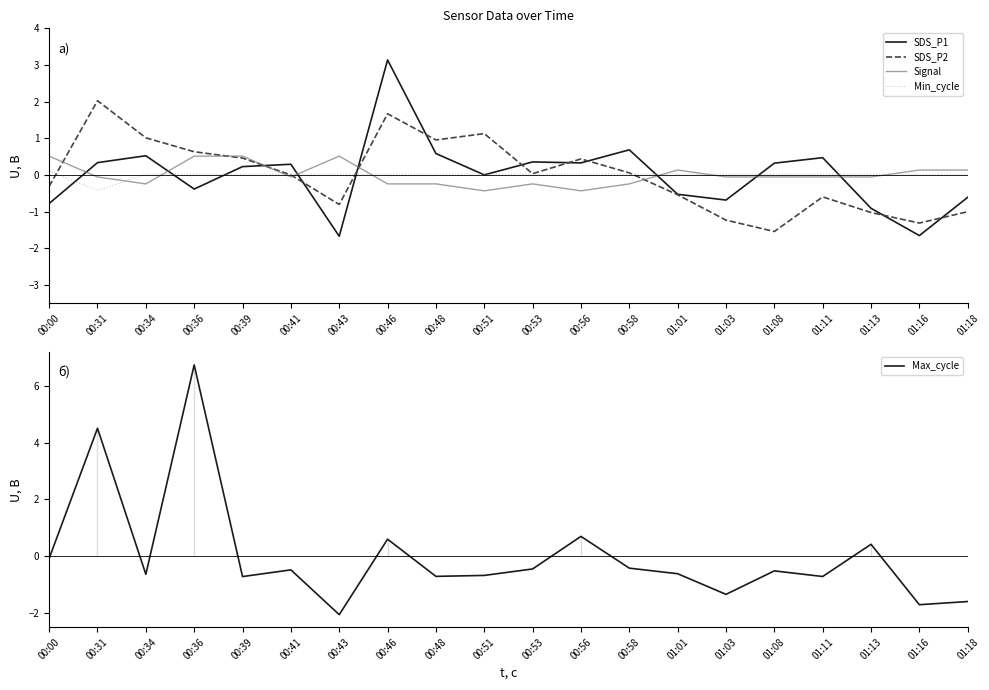

In Max_cycle, how many points are lower than both neighbors (excluding endpoints)?

7